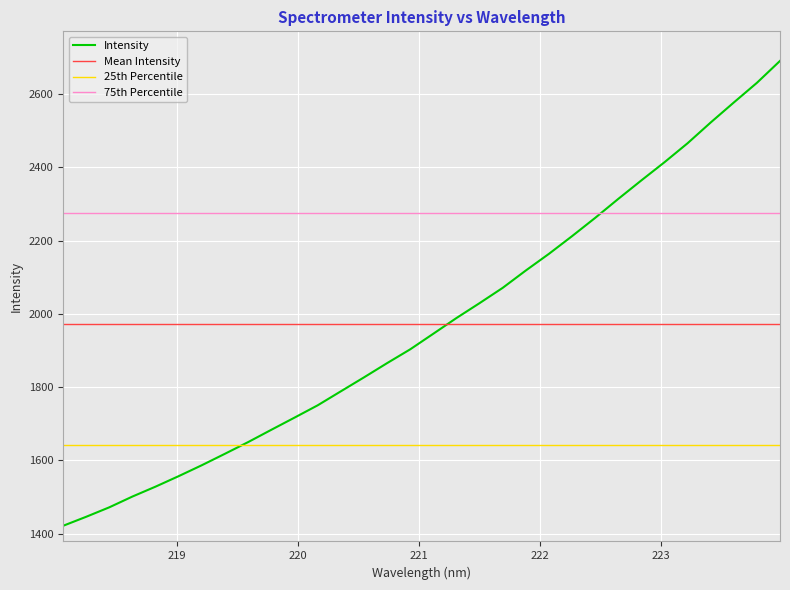

What is the change in value from 219.0156 to 222.4538?

+704.7